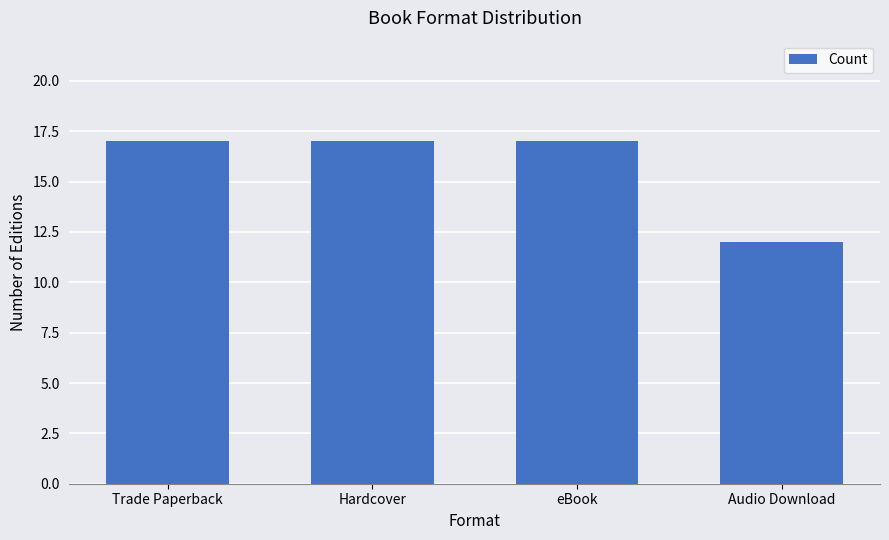

Reading left to right, transcribe all the data shown in this chart.

Trade Paperback=17	Hardcover=17	eBook=17	Audio Download=12